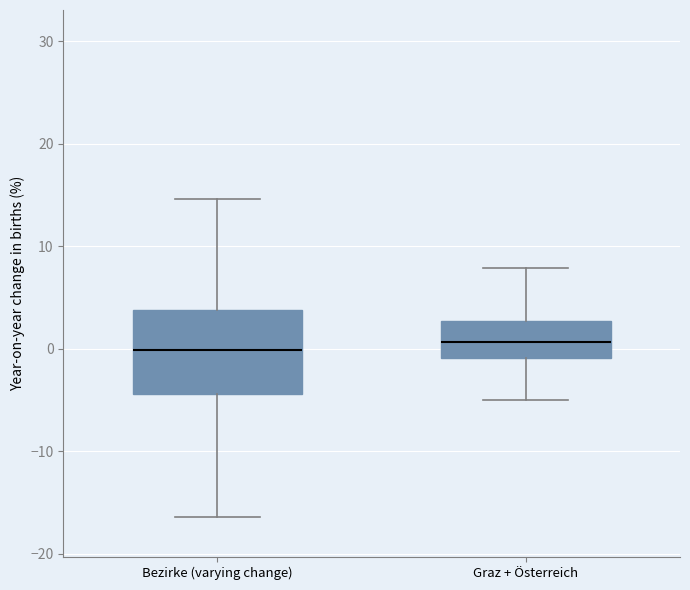

Reading left to right, transcribe this box plot: for each box, give where its median line is, the range the box spans, and where its two whiskers end, as read against the y-axis. The values are not printed on the chart, so give them approximately, as read against the axis.

Bezirke (varying change): median 0, box -4 to 4, whiskers -16 to 15
Graz + Österreich: median 1, box -1 to 3, whiskers -5 to 8